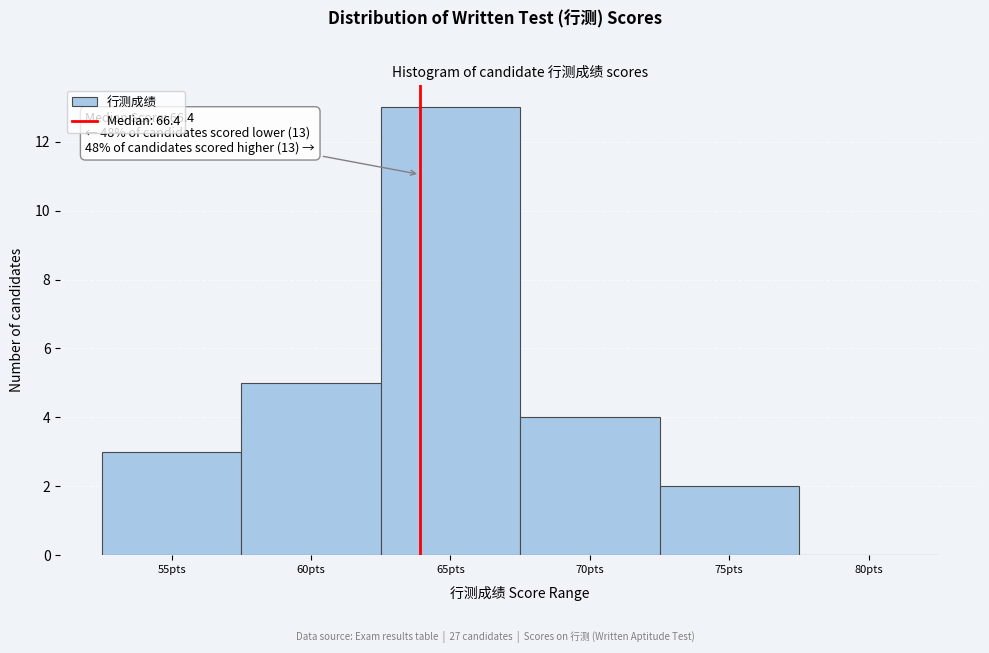

Reading left to right, extract all data points from this chart.

55pts=3	60pts=5	65pts=13	70pts=4	75pts=2	80pts=0